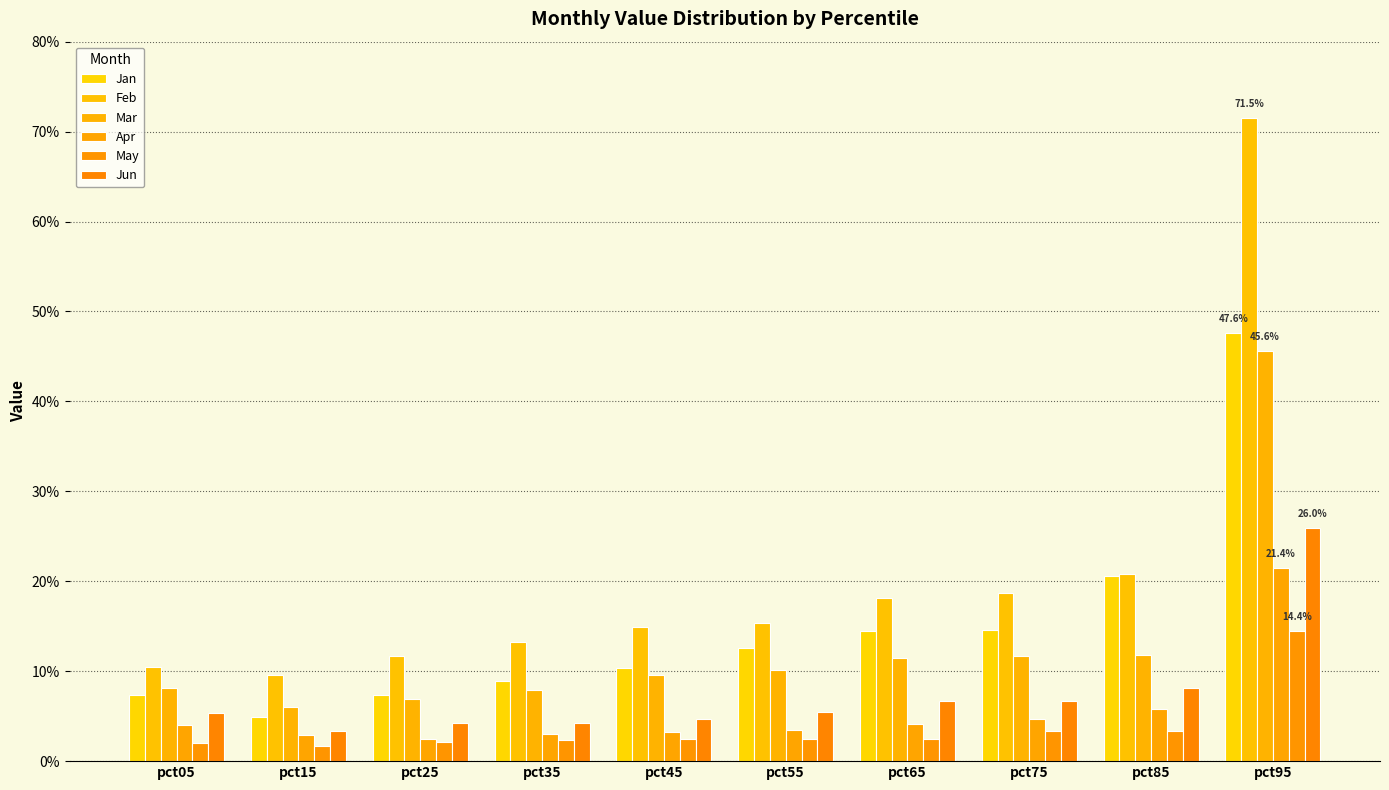

Is the value of Apr at pct25 greater than the value of May at pct15?

Yes